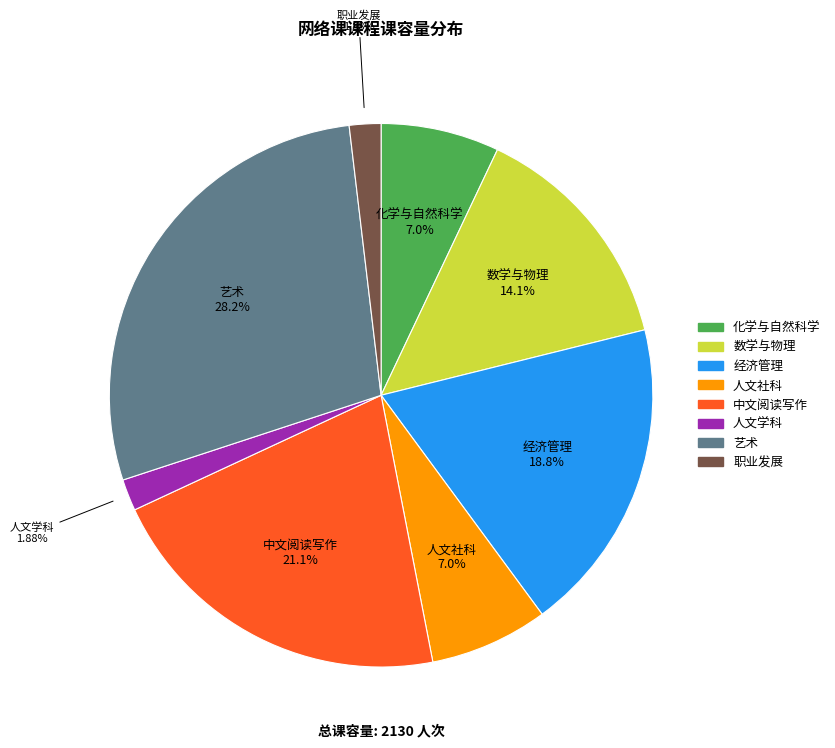

Which slice is the largest?

艺术